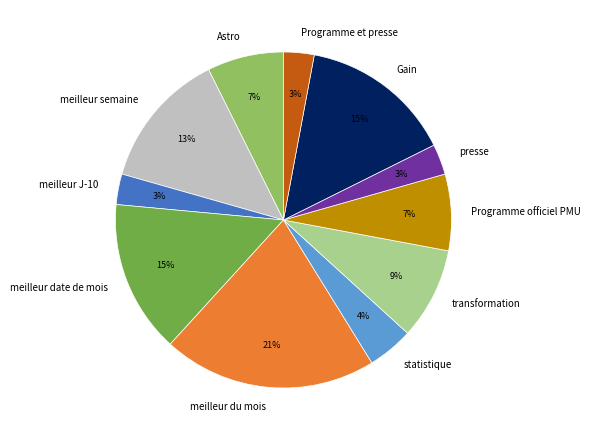

To the nearest percent, what is the difference between the meilleur J-10 and meilleur semaine slice percentages?

10%